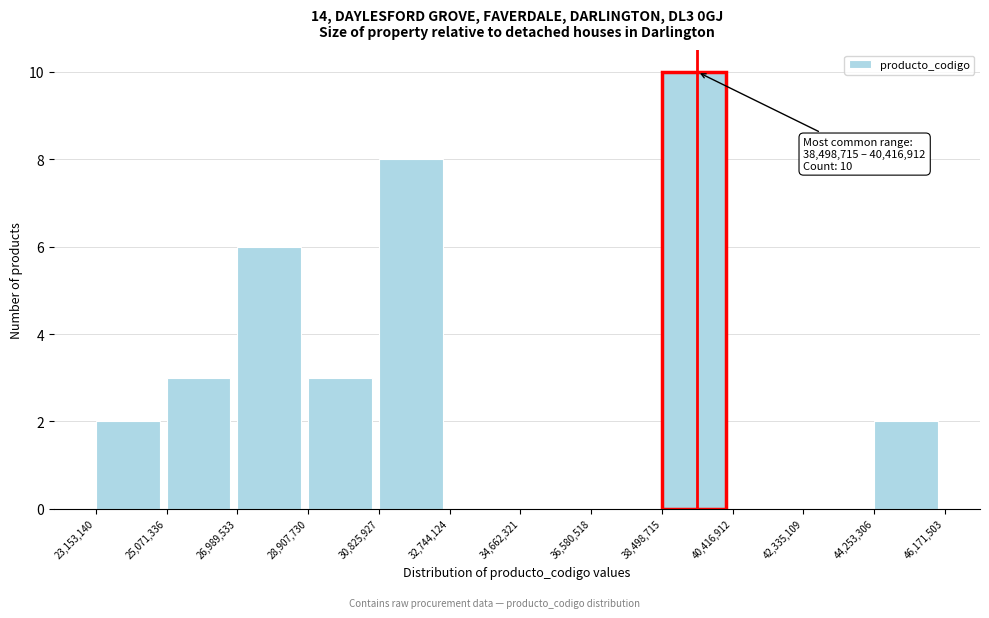

Over which range of the x-axis is the bar tallest?

38,498,715 to 40,416,912